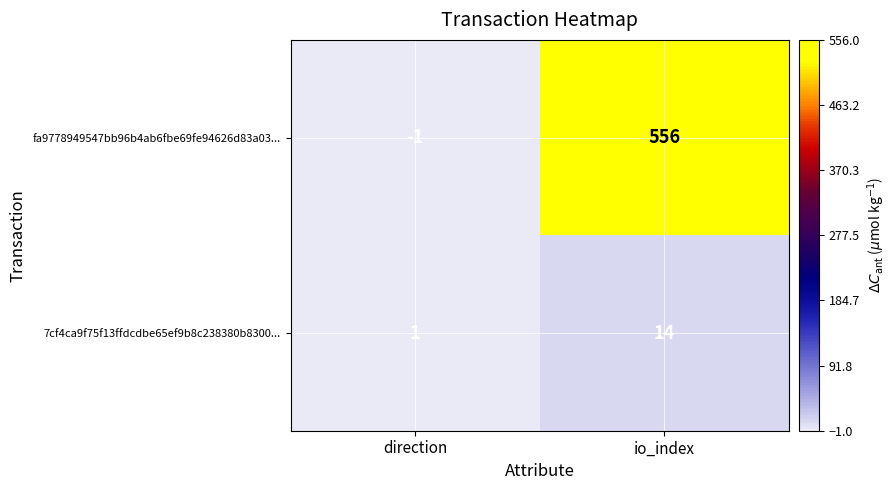

The 7cf4ca9f75f13ffdcdbe65ef9b8c238380b8300... series shows 9 at io_index. True or false?

False